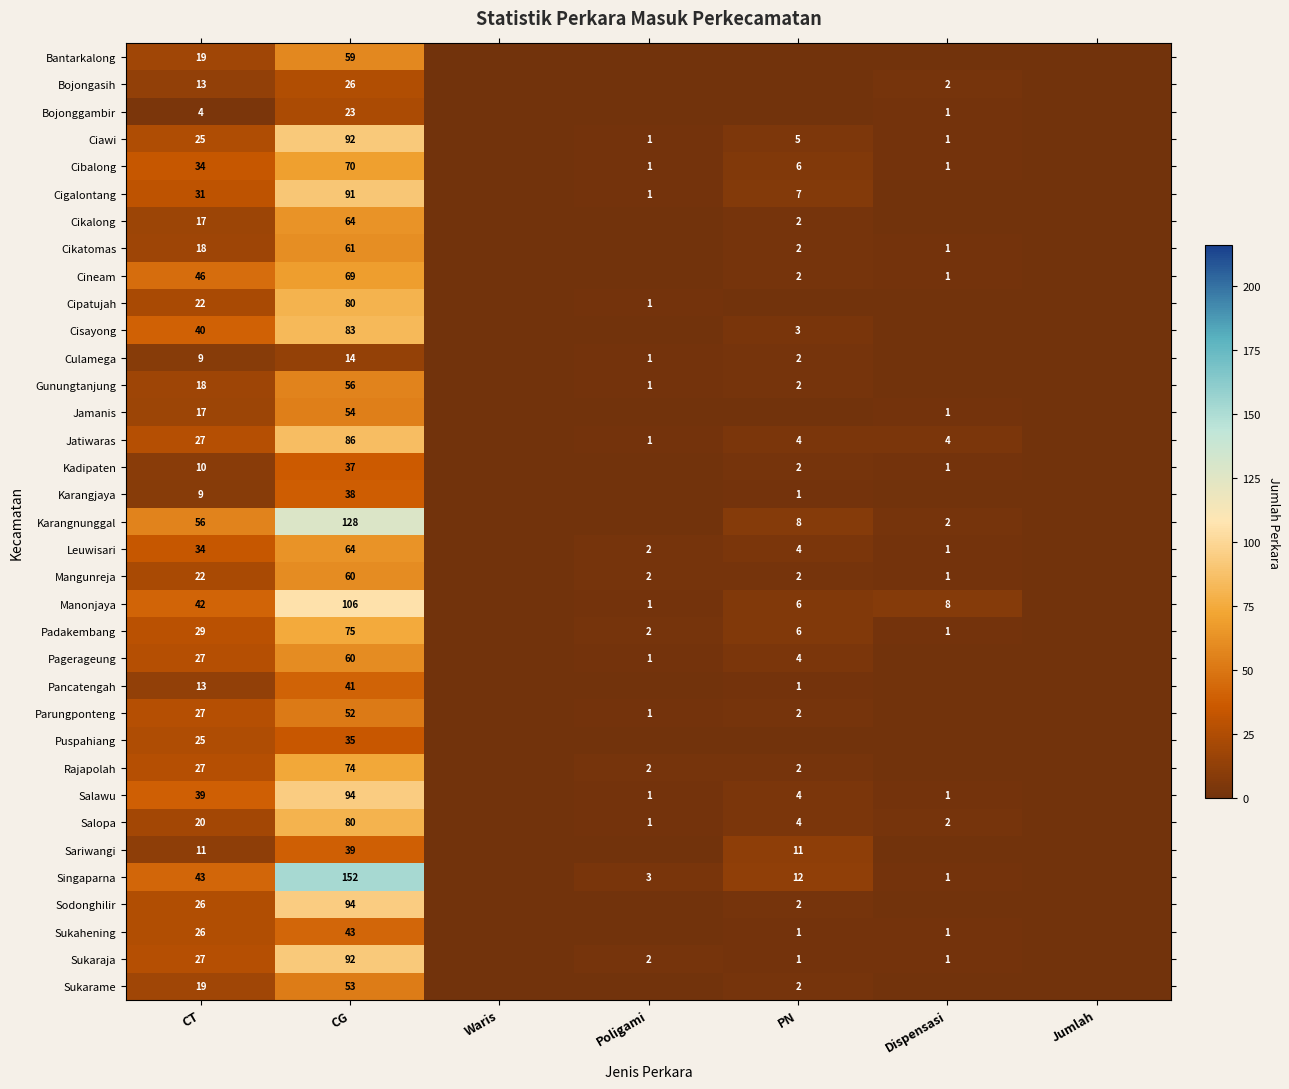

At which category does the chart reach its minimum across all series?

Waris